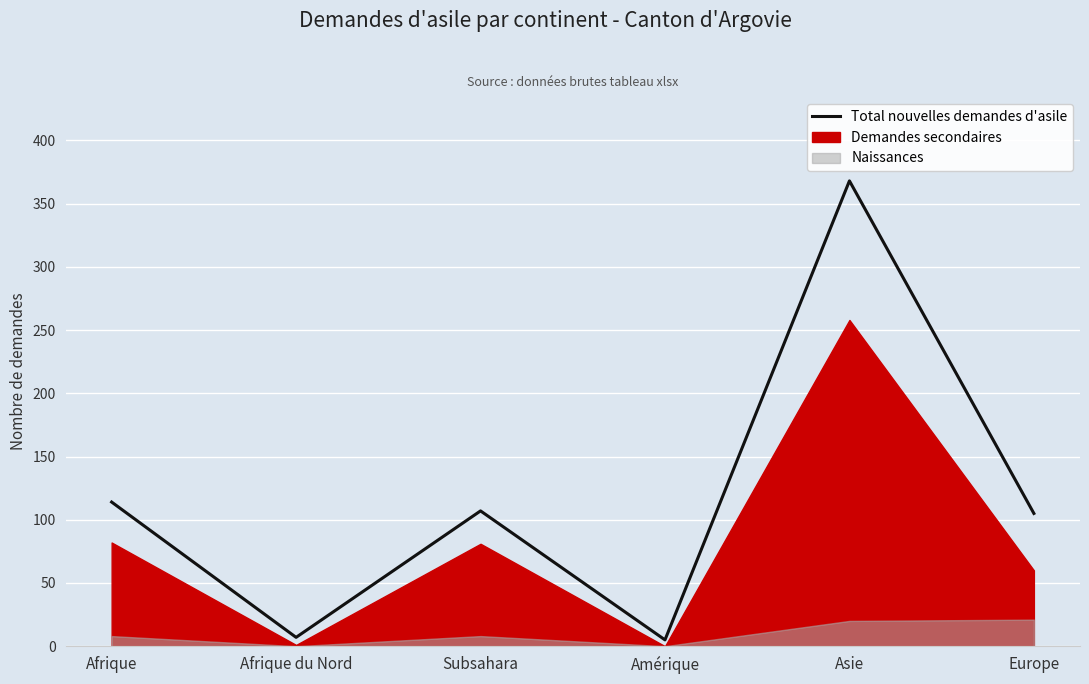

What is the label of the 2nd point from the left?

Afrique du Nord